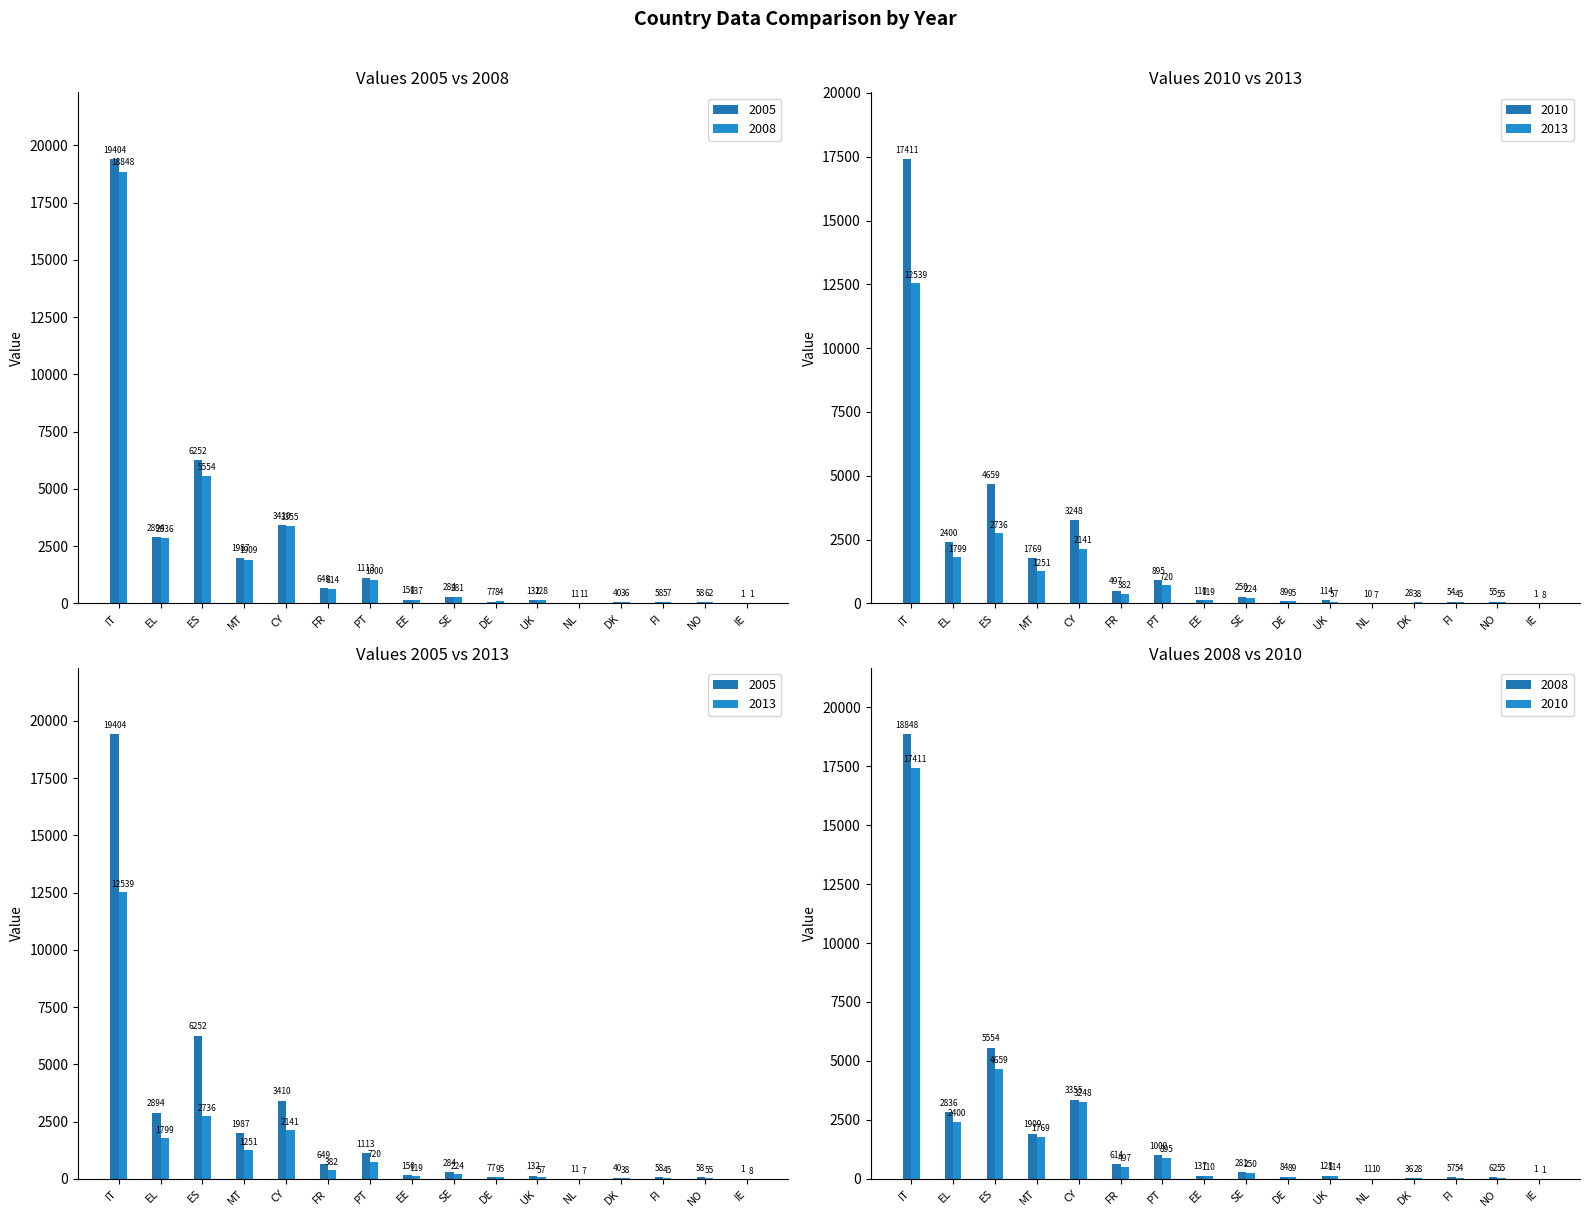

What is the label of the 12th bar from the left?

NL